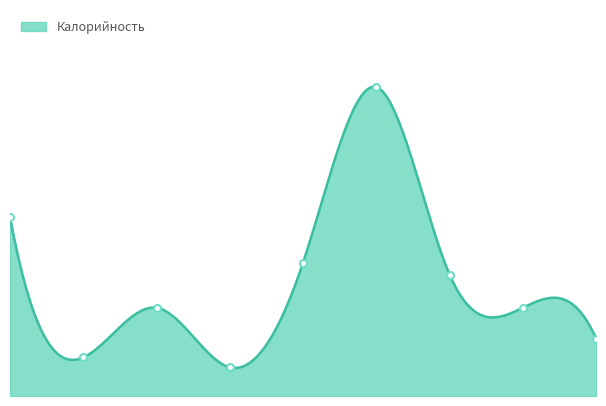

What is the minimum value shown in the chart?

26